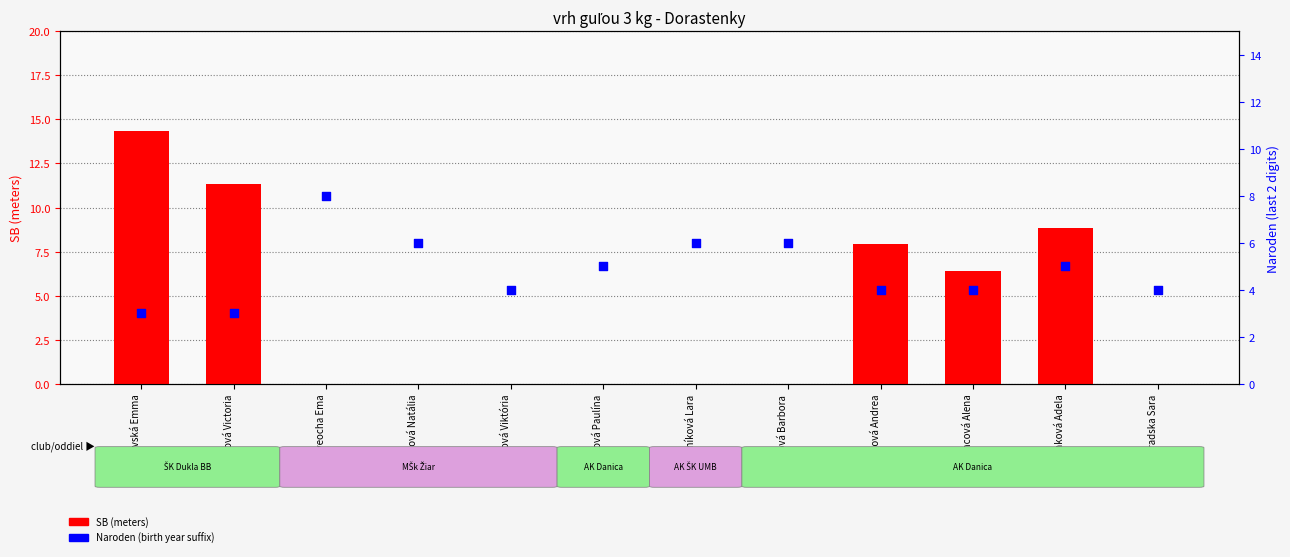

Which series has the largest total across all categories?

Naroden (birth year suffix)